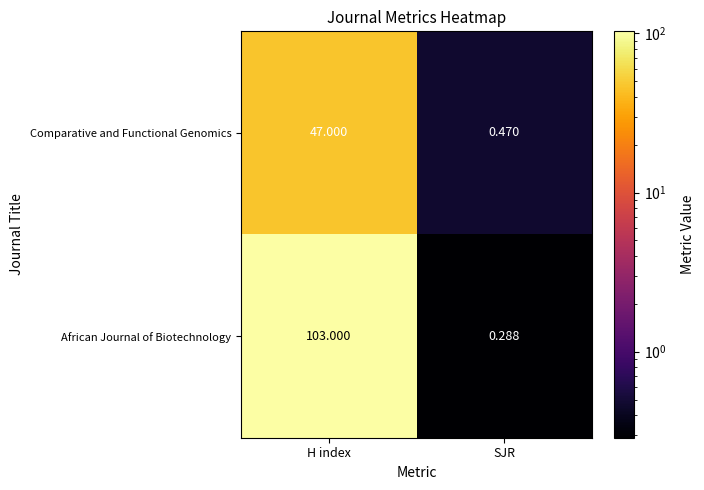

At H index, list the series in order from largest to smallest.

African Journal of Biotechnology, Comparative and Functional Genomics